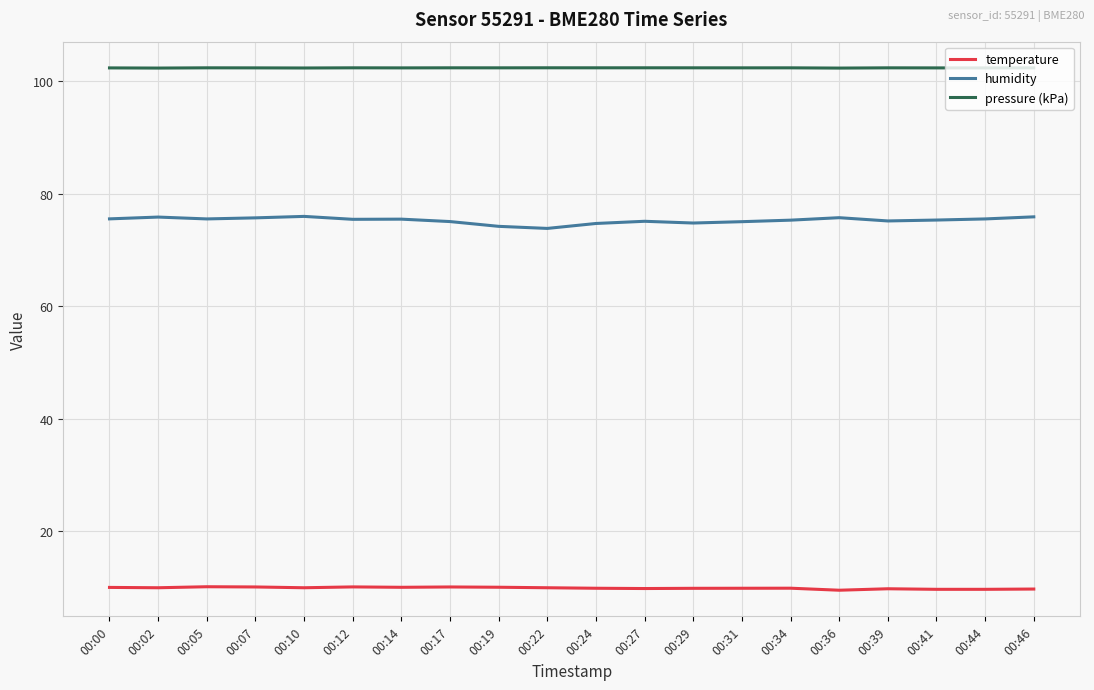

The value of temperature at 00:05 is 10.1. True or false?

True